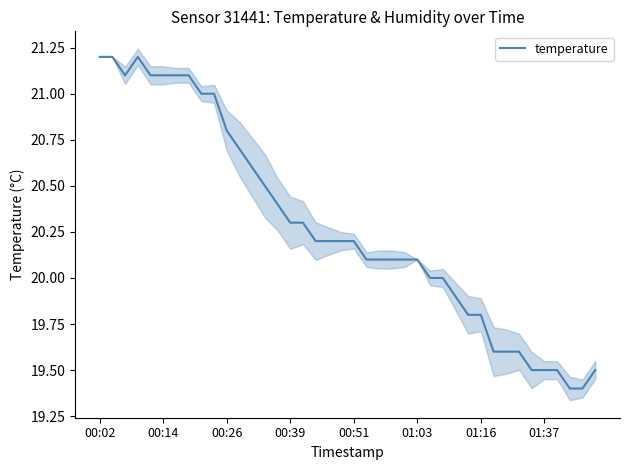

What is the minimum value for temperature?

19.4